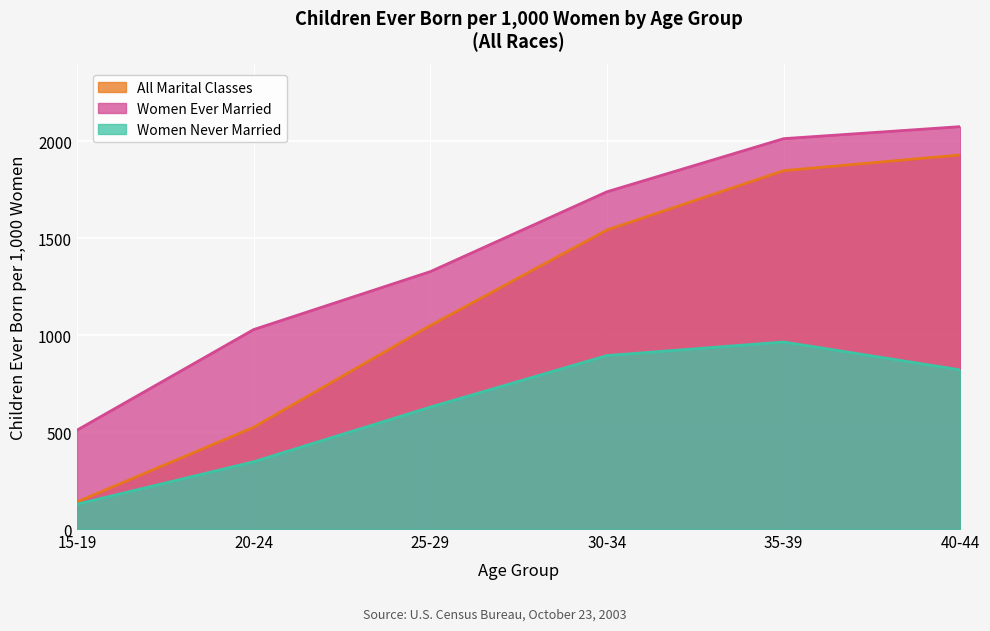

What is the difference between the maximum and second lowest values in the Women Ever Married series?

1047